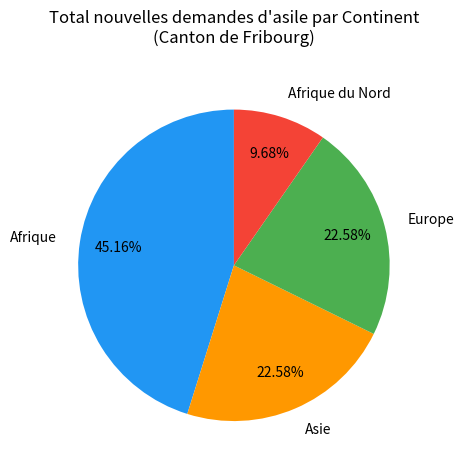

Does Afrique account for over 50% of the chart?

No